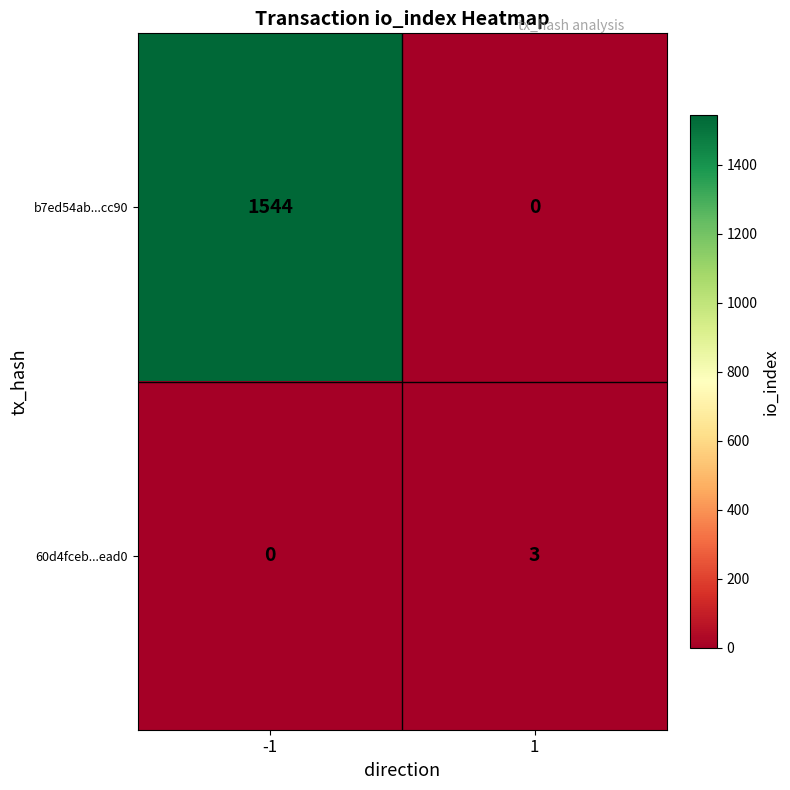

At which category is the sum across all series the highest?

-1